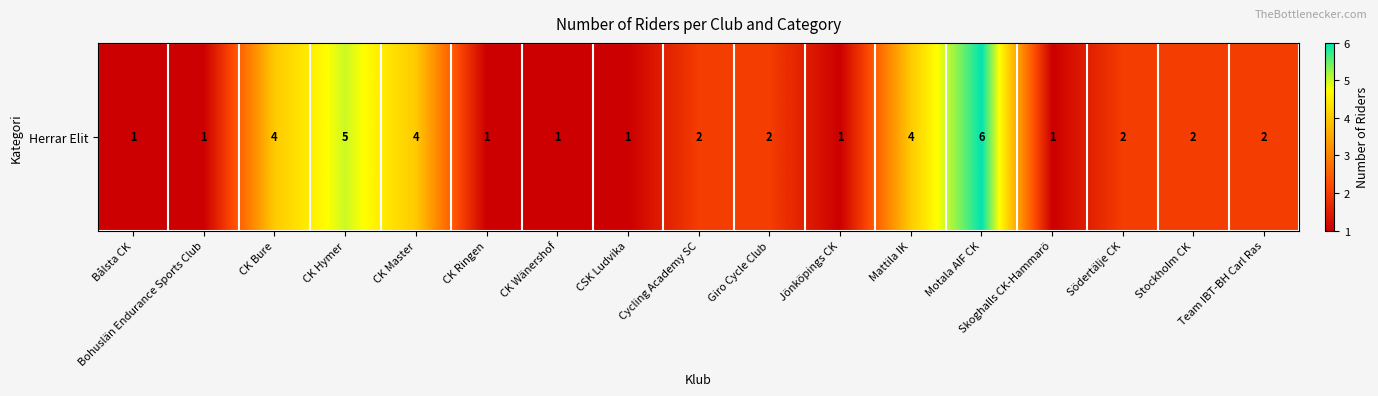

Reading left to right, transcribe all the data shown in this chart.

Bålsta CK=1	Bohuslän Endurance Sports Club=1	CK Bure=4	CK Hymer=5	CK Master=4	CK Ringen=1	CK Wänershof=1	CSK Ludvika=1	Cycling Academy SC=2	Giro Cycle Club=2	Jönköpings CK=1	Mattila IK=4	Motala AIF CK=6	Skoghalls CK-Hammarö=1	Södertälje CK=2	Stockholm CK=2	Team IBT-BH Carl Ras=2